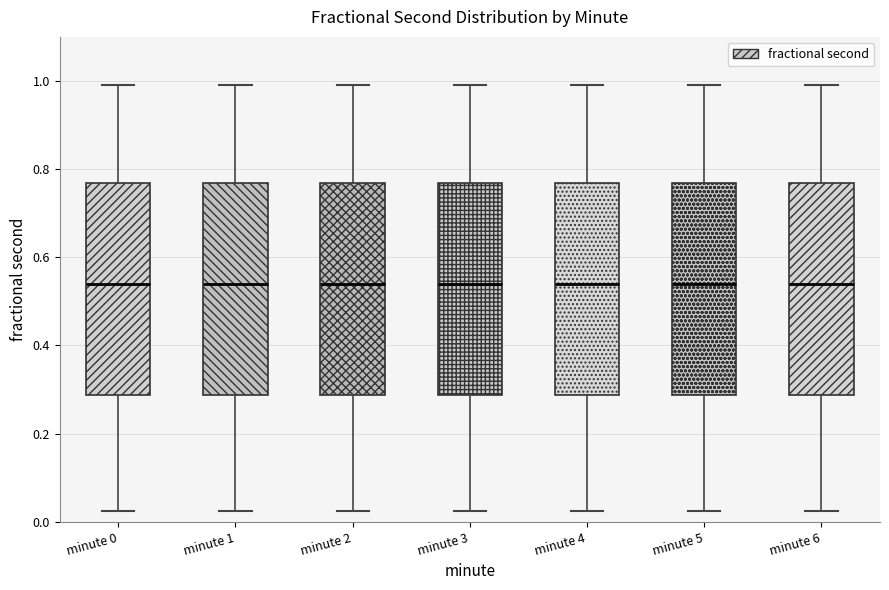

Reading left to right, transcribe this box plot: for each box, give where its median line is, the range the box spans, and where its two whiskers end, as read against the y-axis. The values are not printed on the chart, so give them approximately, as read against the axis.

minute 0: median 0.54, box 0.28 to 0.76, whiskers 0.02 to 1.00
minute 1: median 0.54, box 0.28 to 0.76, whiskers 0.02 to 1.00
minute 2: median 0.54, box 0.28 to 0.76, whiskers 0.02 to 1.00
minute 3: median 0.54, box 0.28 to 0.76, whiskers 0.02 to 1.00
minute 4: median 0.54, box 0.28 to 0.76, whiskers 0.02 to 1.00
minute 5: median 0.54, box 0.28 to 0.76, whiskers 0.02 to 1.00
minute 6: median 0.54, box 0.28 to 0.76, whiskers 0.02 to 1.00